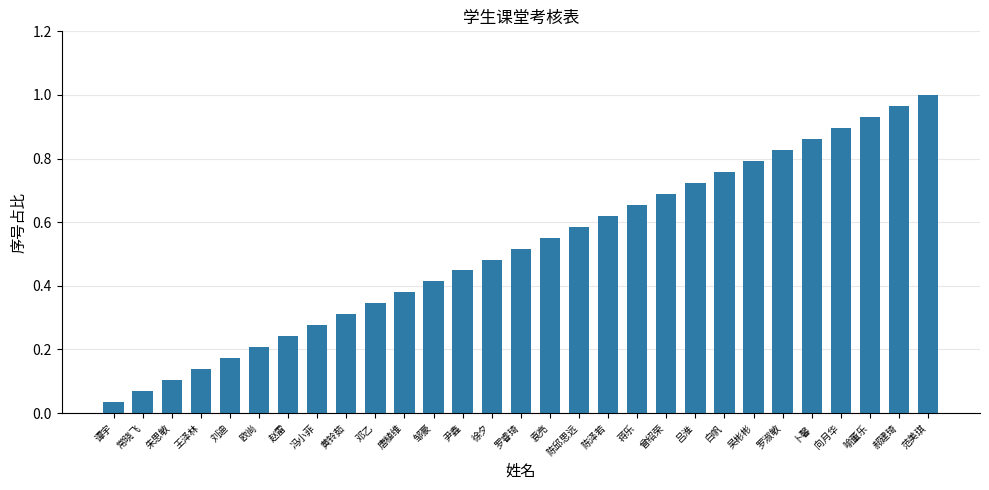

The chart shows a value of 0.8 at 吴彬彬. True or false?

True